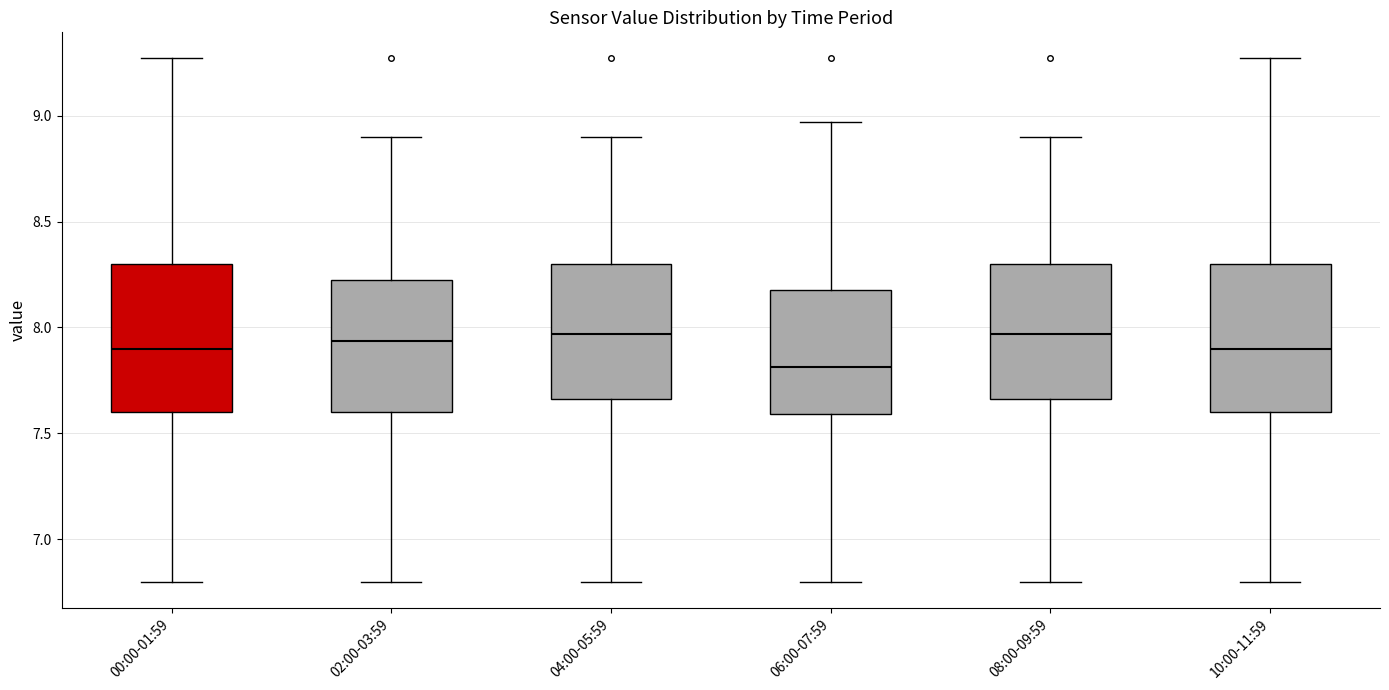

Where does the median line of the box for 08:00-09:59 sit on the y-axis? The values are not printed on the chart, so give them approximately, as read against the axis.

7.95